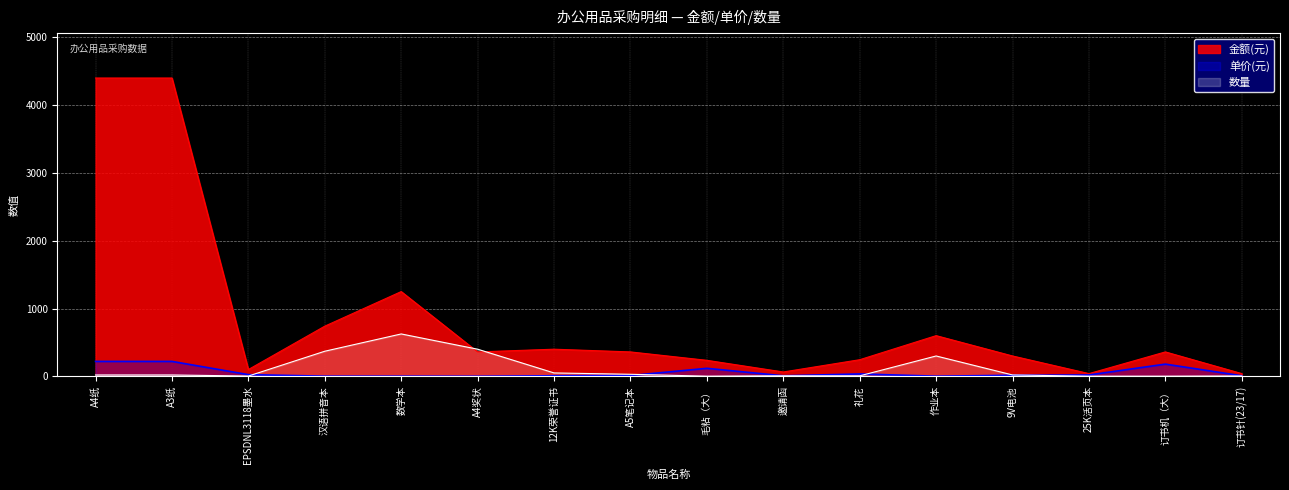

Reading left to right, what are all the values shown in this chart?

金额(元): 4400.0	4400.0	100.0	740.0	1250.0	360.0	400.0	360.0	236.0	64.0	245.0	600.0	300.0	40.0	360.0	40.0
单价(元): 220.0	220.0	25.0	2.0	2.0	0.9	8.0	12.0	118.0	8.0	35.0	2.0	15.0	20.0	180.0	8.0
数量: 20.0	20.0	4.0	370.0	625.0	400.0	50.0	30.0	2.0	8.0	7.0	300.0	20.0	2.0	2.0	5.0